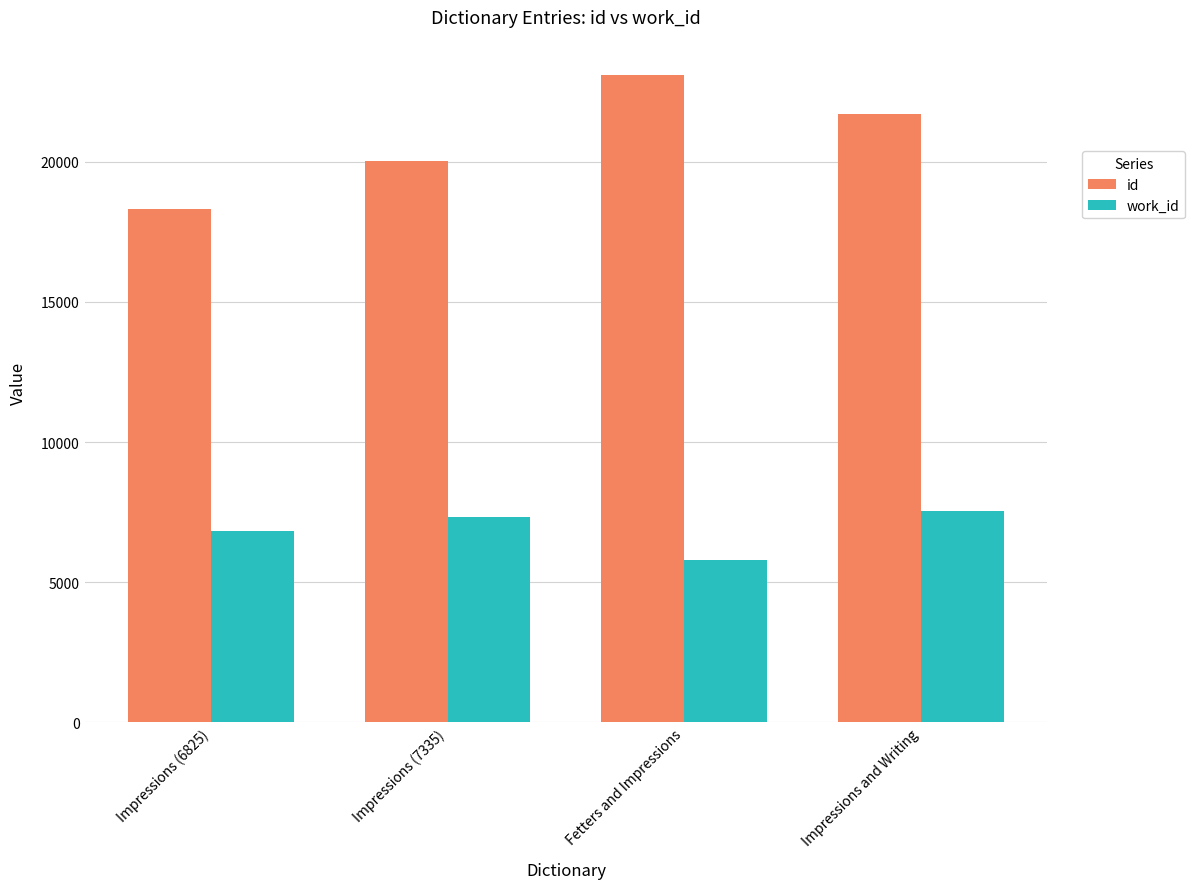

Are the bars grouped side by side (vs. stacked)?

Yes